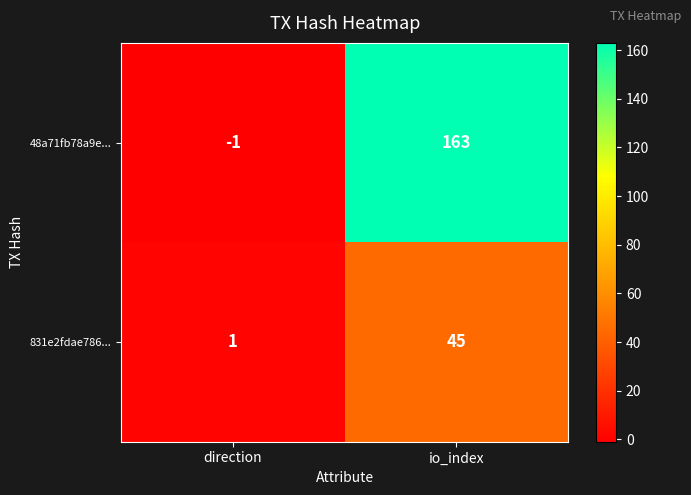

What is the total value across all series at io_index?

208